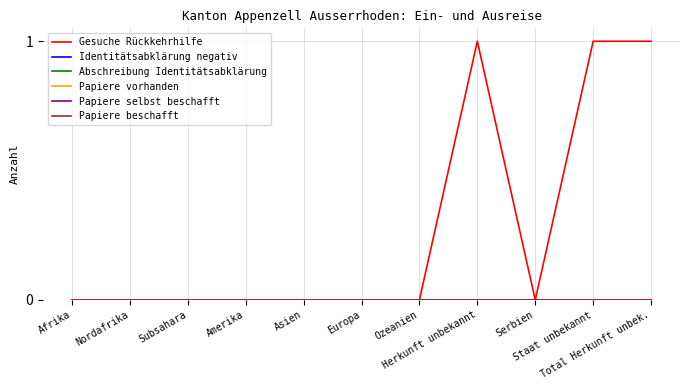

Does the chart display data point markers on the line(s)?

No